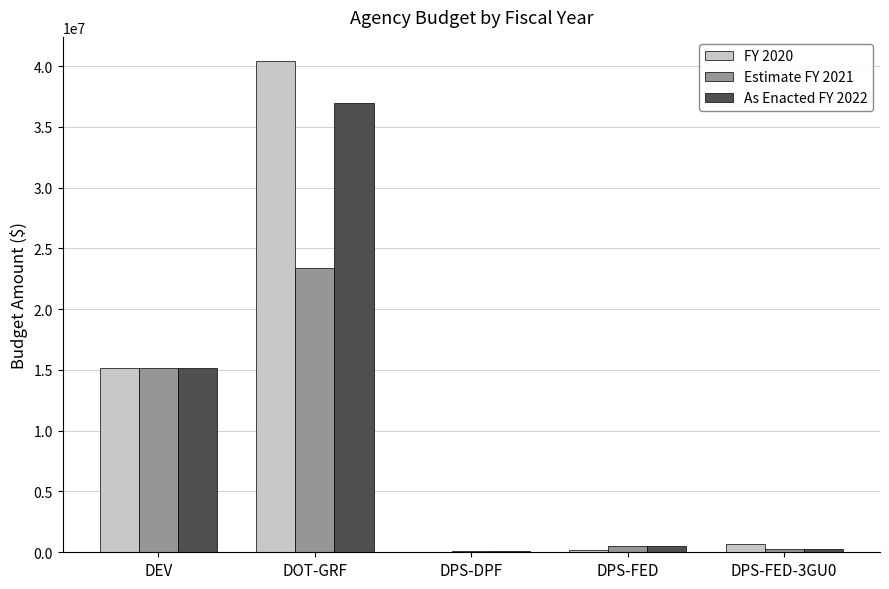

At which label does FY 2020 first exceed 703308?

DEV